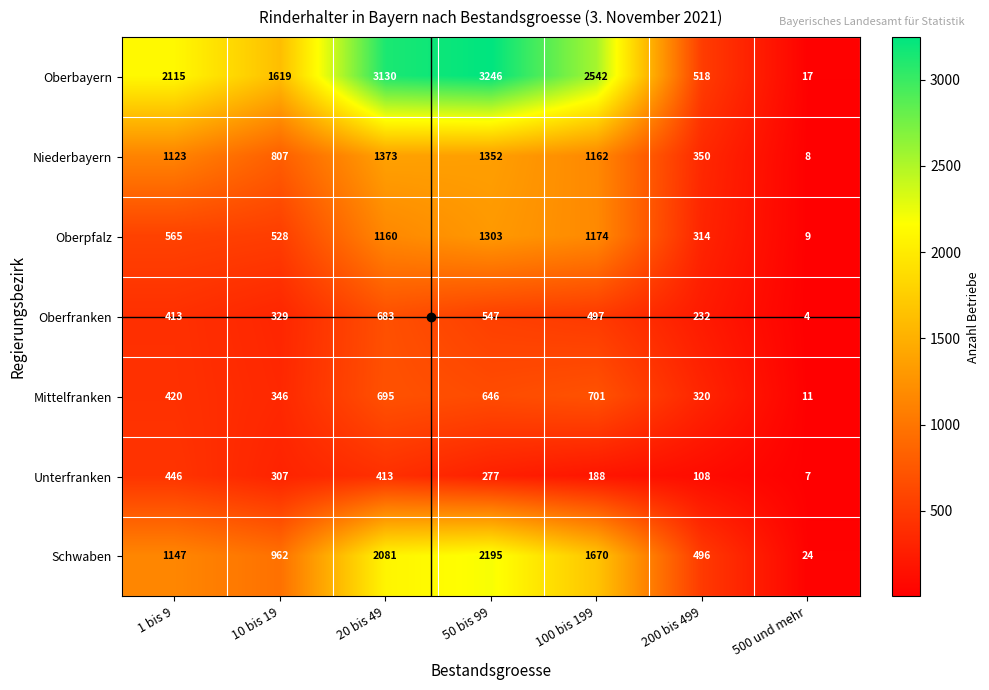

At 100 bis 199, list the series in order from smallest to largest.

Unterfranken, Oberfranken, Mittelfranken, Niederbayern, Oberpfalz, Schwaben, Oberbayern